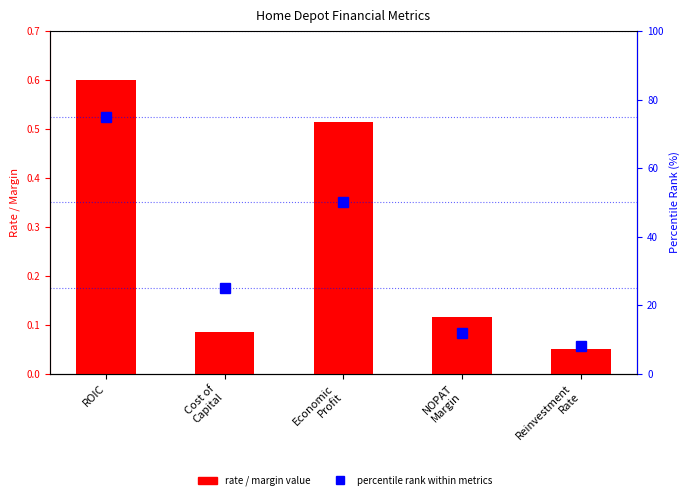

Reading left to right, extract all data points from this chart.

rate / margin value: ROIC=0.6	Cost of
Capital=0.1	Economic
Profit=0.5	NOPAT
Margin=0.1	Reinvestment
Rate=0.1
percentile rank within metrics: ROIC=75.0	Cost of
Capital=25.0	Economic
Profit=50.0	NOPAT
Margin=12.0	Reinvestment
Rate=8.0